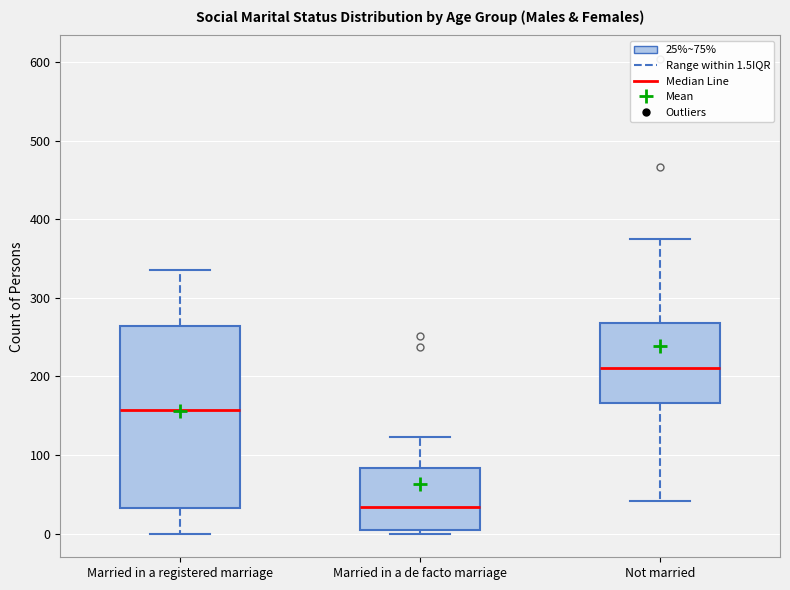

Reading left to right, read every box against the y-axis: the position of its median line, the range the box covers, and the ends of its whiskers. The values are not printed on the chart, so give them approximately, as read against the axis.

Married in a registered marriage: median 160, box 30 to 260, whiskers 0 to 340
Married in a de facto marriage: median 30, box 10 to 80, whiskers 0 to 120
Not married: median 210, box 170 to 270, whiskers 40 to 380